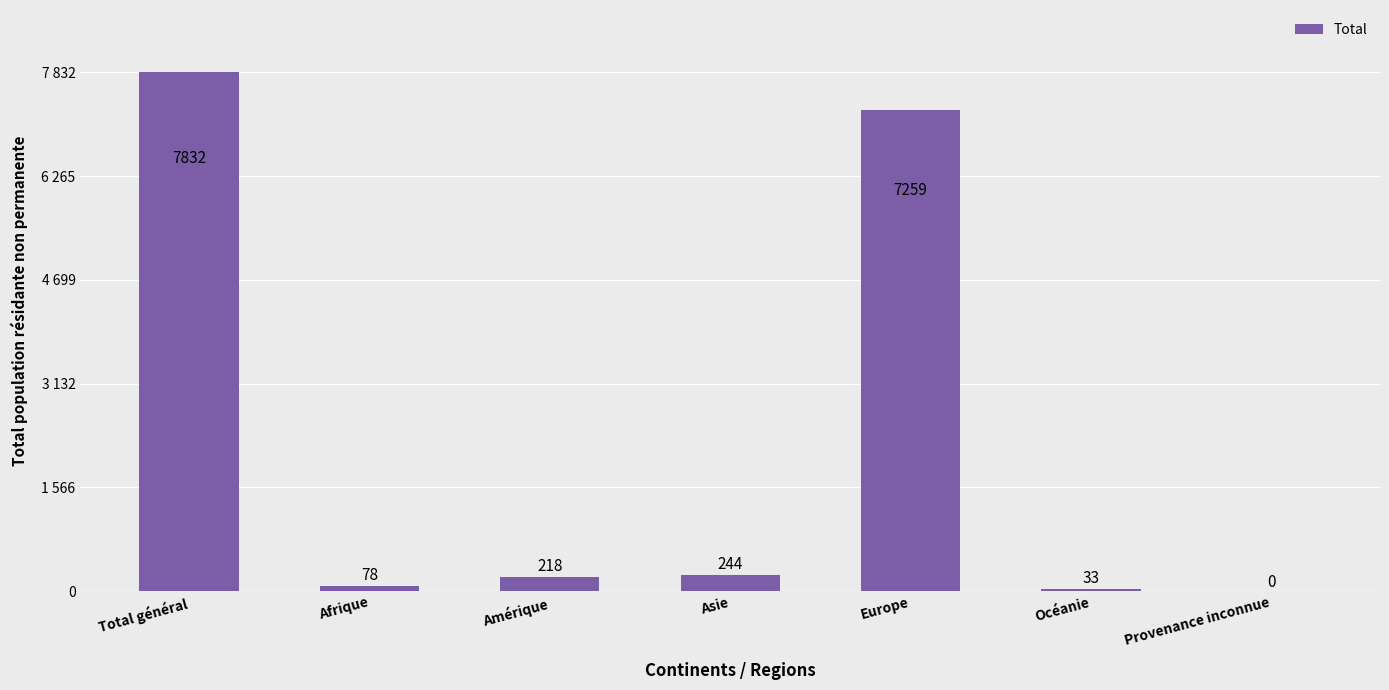

Are the bars horizontal?

No